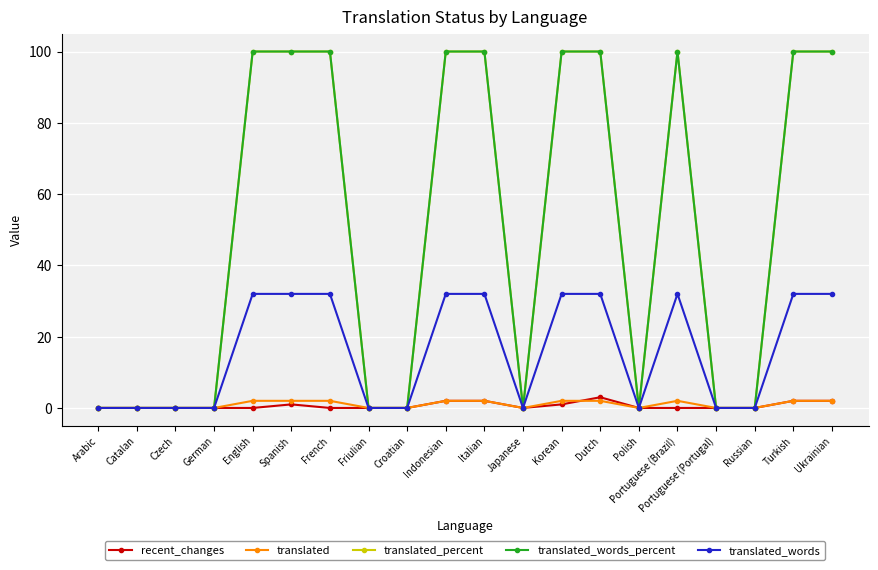

What is the spread (max minus min) of values at French?

100